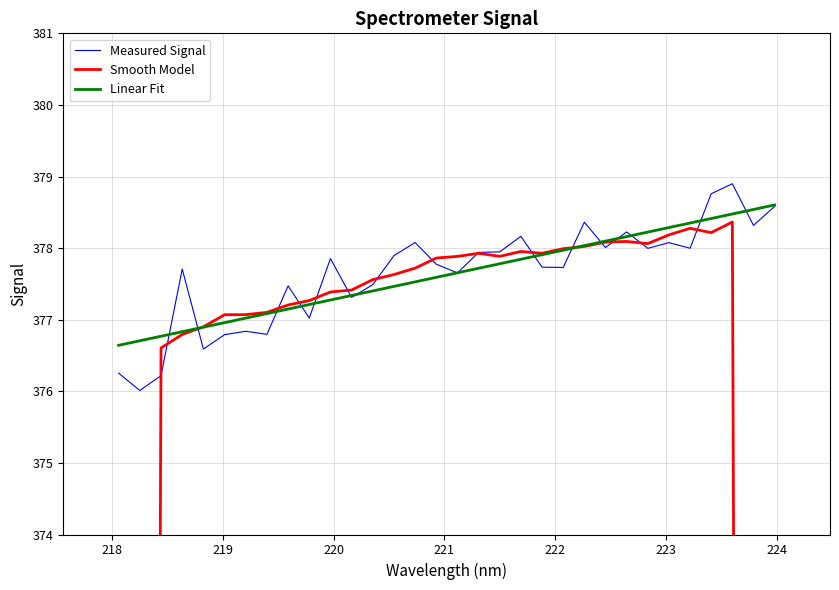

What is the smallest value displayed?

225.7